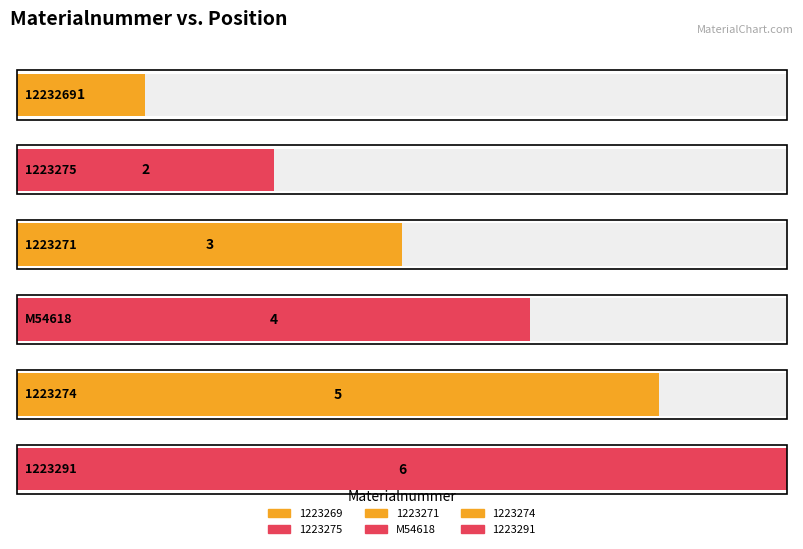

What is the maximum value shown in the chart?

6